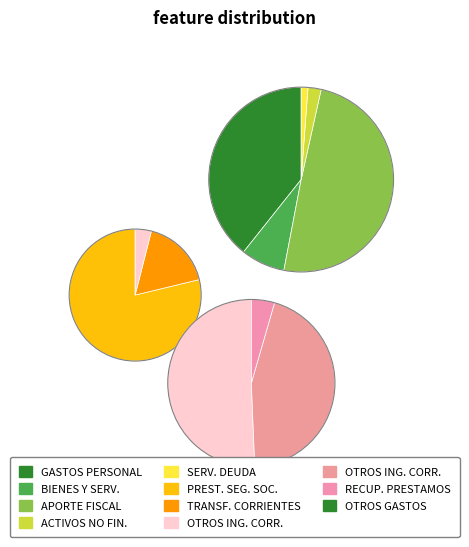

Count the number of slices in the pie.

11